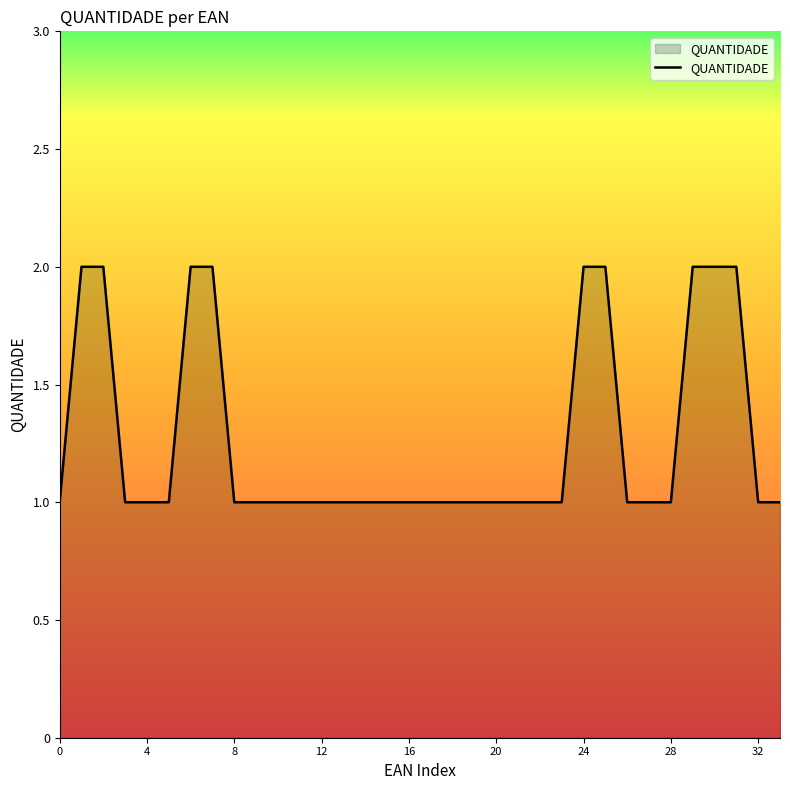

True or false: the data shows 1 at 4.

True